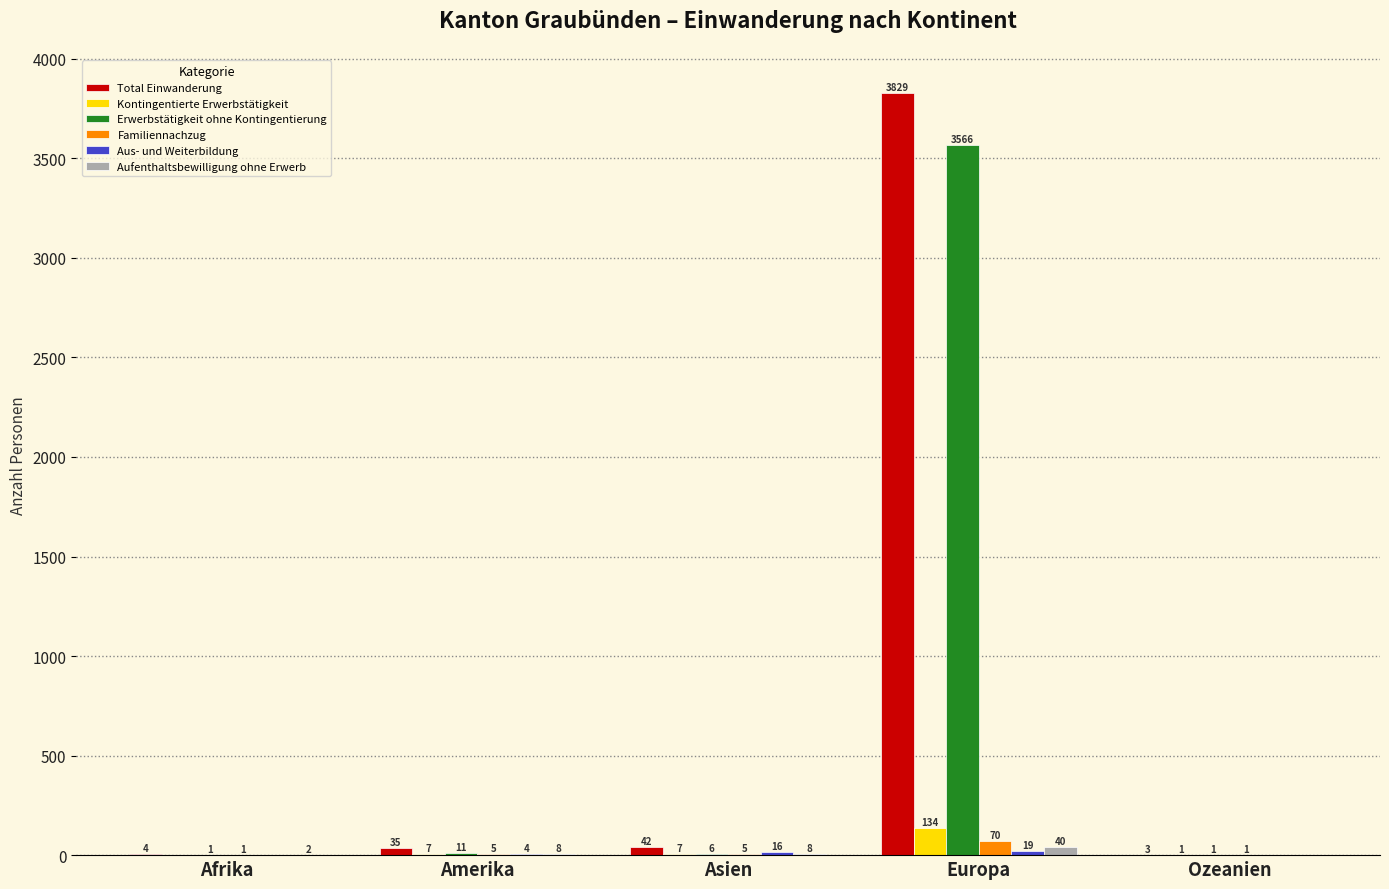

What is the sum of all Total Einwanderung values?

3913